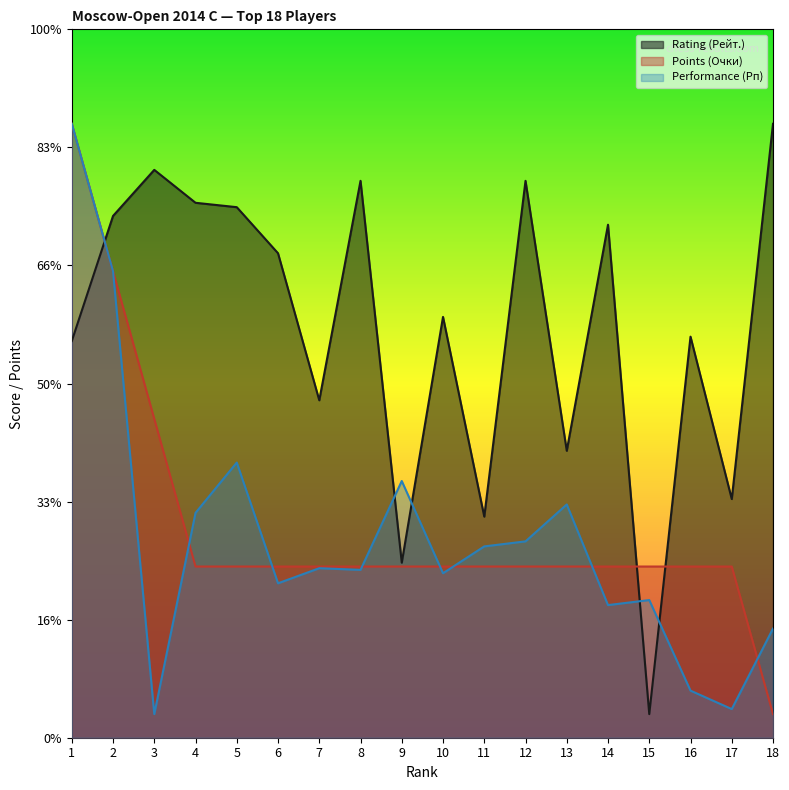

Reading left to right, what are all the values shown in this chart?

Rating (Рейт.): 1=1679.9	2=2209.7	3=2404.8	4=2265.4	5=2246.8	6=2051.7	7=1429.0	8=2358.4	9=741.3	10=1782.2	11=936.4	12=2358.4	13=1215.2	14=2172.5	15=100.0	16=1698.5	17=1010.8	18=2600.0
Points (Очки): 1=2600.0	2=1975.0	3=1350.0	4=725.0	5=725.0	6=725.0	7=725.0	8=725.0	9=725.0	10=725.0	11=725.0	12=725.0	13=725.0	14=725.0	15=725.0	16=725.0	17=725.0	18=100.0
Performance (Рп): 1=2600.0	2=1975.0	3=100.0	4=952.3	5=1165.3	6=654.0	7=717.9	8=710.8	9=1087.2	10=696.6	11=810.2	12=831.5	13=987.8	14=561.6	15=583.0	16=199.4	17=121.3	18=462.2